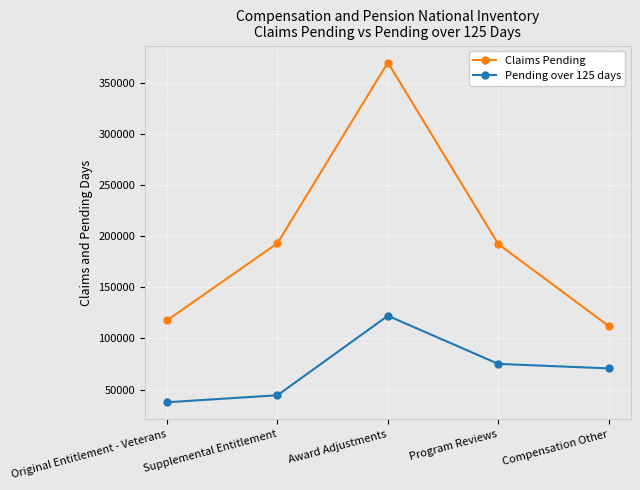

How many values in the Claims Pending series are below 192215?

2